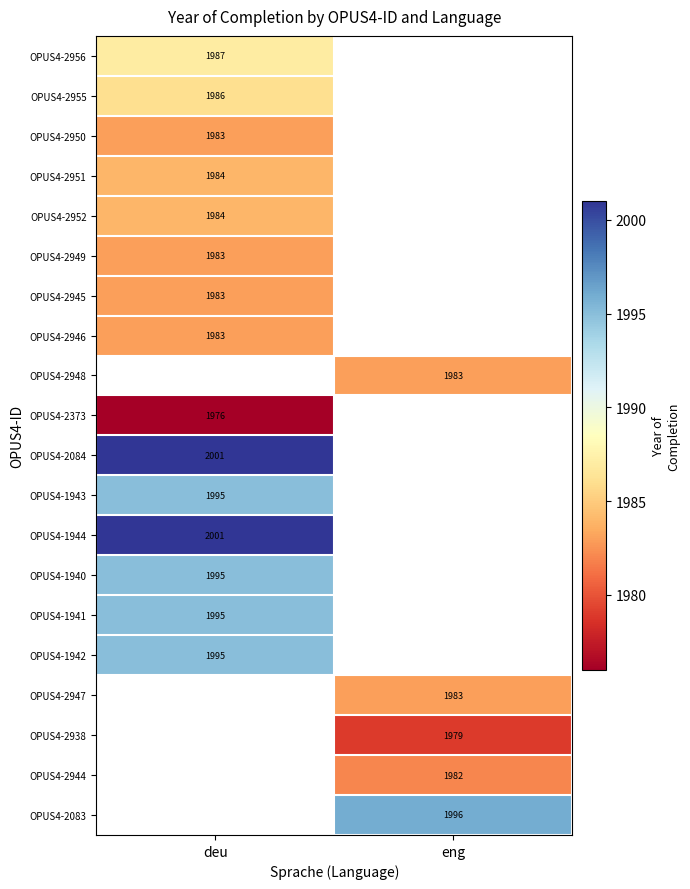

How many series are shown in this chart?

20